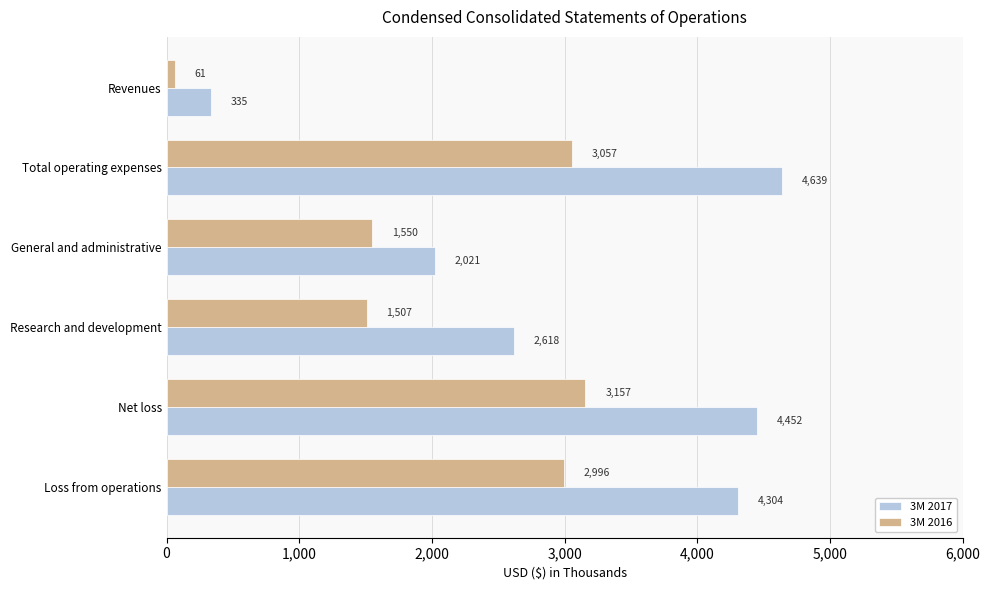

Which category has the lowest value across all series?

Revenues